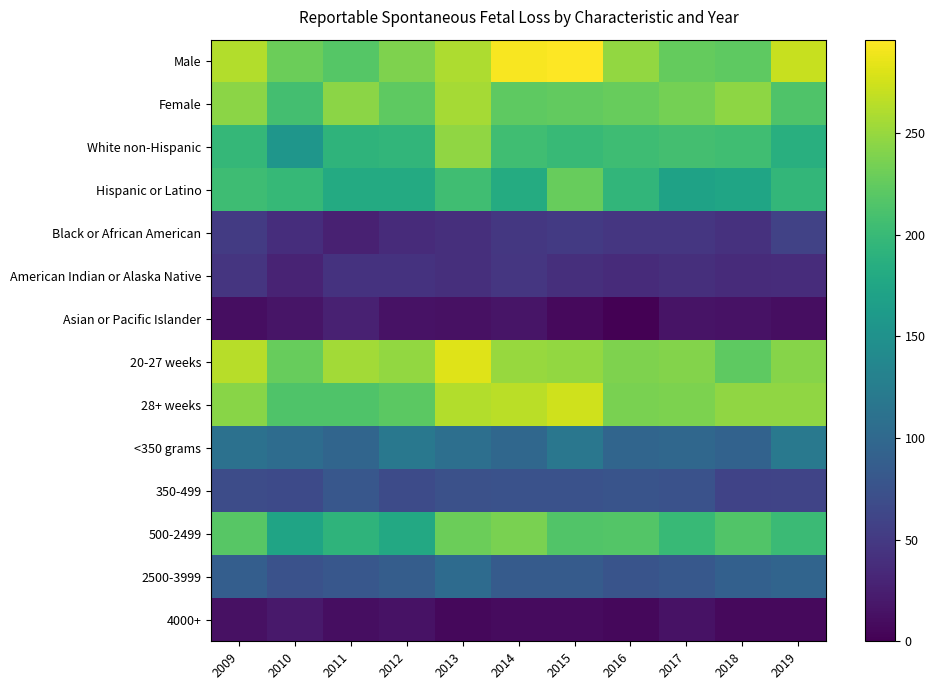

What is the maximum value shown in the chart?

296